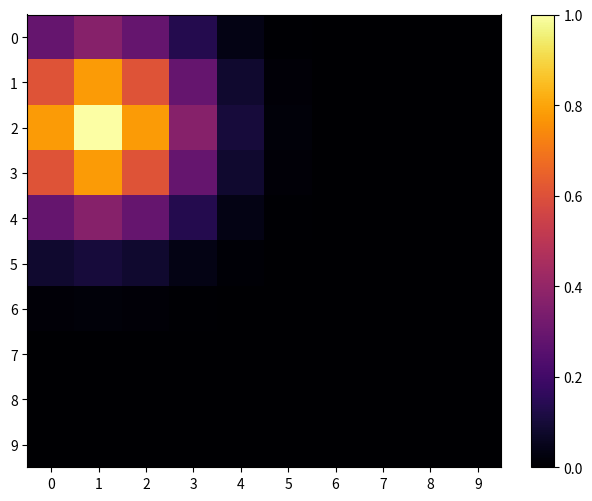

Reading left to right, extract all data points from this chart.

0: 0=0.3	1=0.4	2=0.3	3=0.1	4=0.0	5=0.0	6=0.0	7=0.0	8=0.0	9=0.0
1: 0=0.6	1=0.8	2=0.6	3=0.3	4=0.1	5=0.0	6=0.0	7=0.0	8=0.0	9=0.0
2: 0=0.8	1=1.0	2=0.8	3=0.4	4=0.1	5=0.0	6=0.0	7=0.0	8=0.0	9=0.0
3: 0=0.6	1=0.8	2=0.6	3=0.3	4=0.1	5=0.0	6=0.0	7=0.0	8=0.0	9=0.0
4: 0=0.3	1=0.4	2=0.3	3=0.1	4=0.0	5=0.0	6=0.0	7=0.0	8=0.0	9=0.0
5: 0=0.1	1=0.1	2=0.1	3=0.0	4=0.0	5=0.0	6=0.0	7=0.0	8=0.0	9=0.0
6: 0=0.0	1=0.0	2=0.0	3=0.0	4=0.0	5=0.0	6=0.0	7=0.0	8=0.0	9=0.0
7: 0=0.0	1=0.0	2=0.0	3=0.0	4=0.0	5=0.0	6=0.0	7=0.0	8=0.0	9=0.0
8: 0=0.0	1=0.0	2=0.0	3=0.0	4=0.0	5=0.0	6=0.0	7=0.0	8=0.0	9=0.0
9: 0=0.0	1=0.0	2=0.0	3=0.0	4=0.0	5=0.0	6=0.0	7=0.0	8=0.0	9=0.0